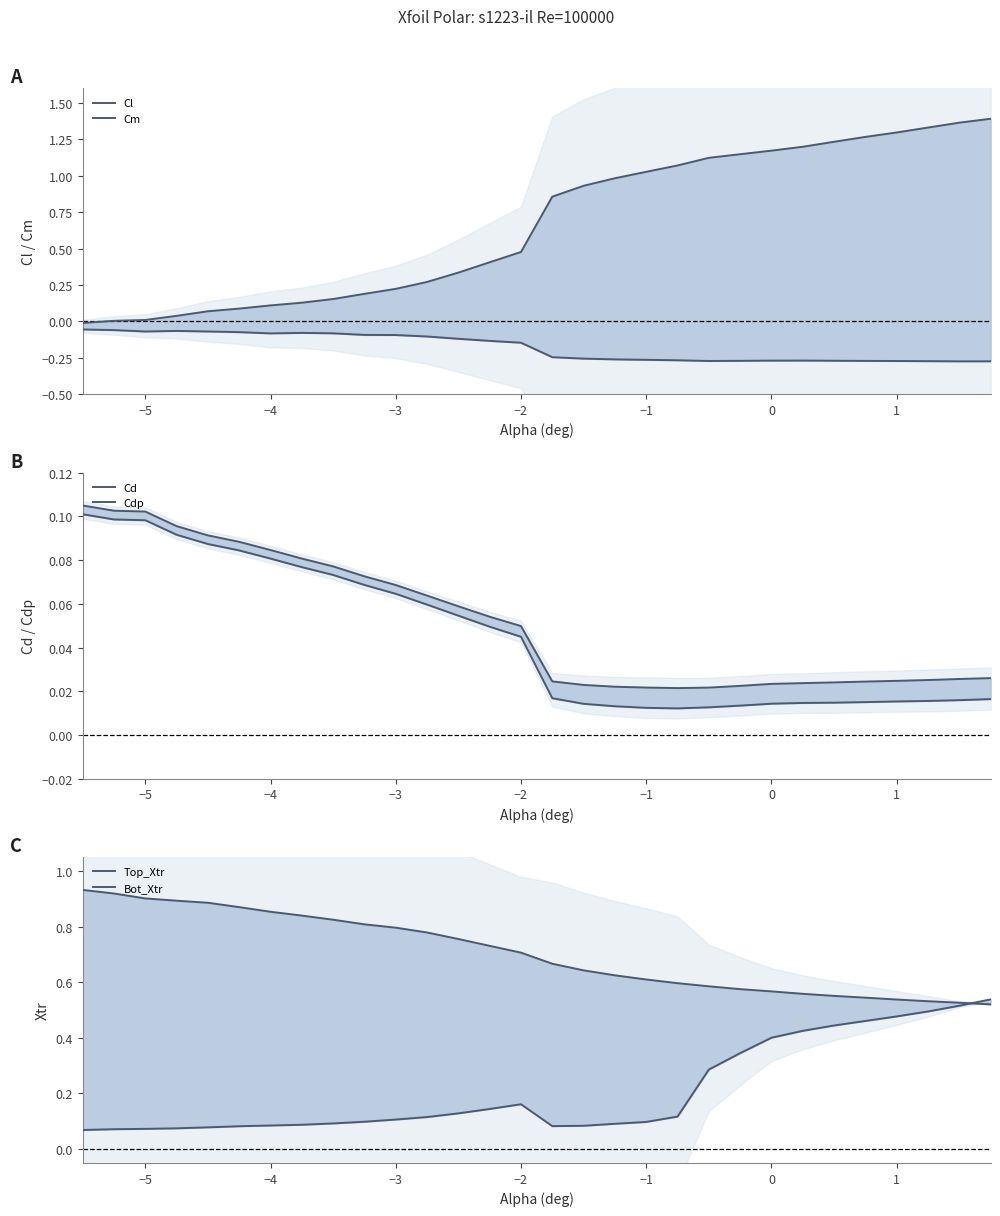

What are all the series names shown in the legend?

Cl, Cm, Cd, Cdp, Top_Xtr, Bot_Xtr